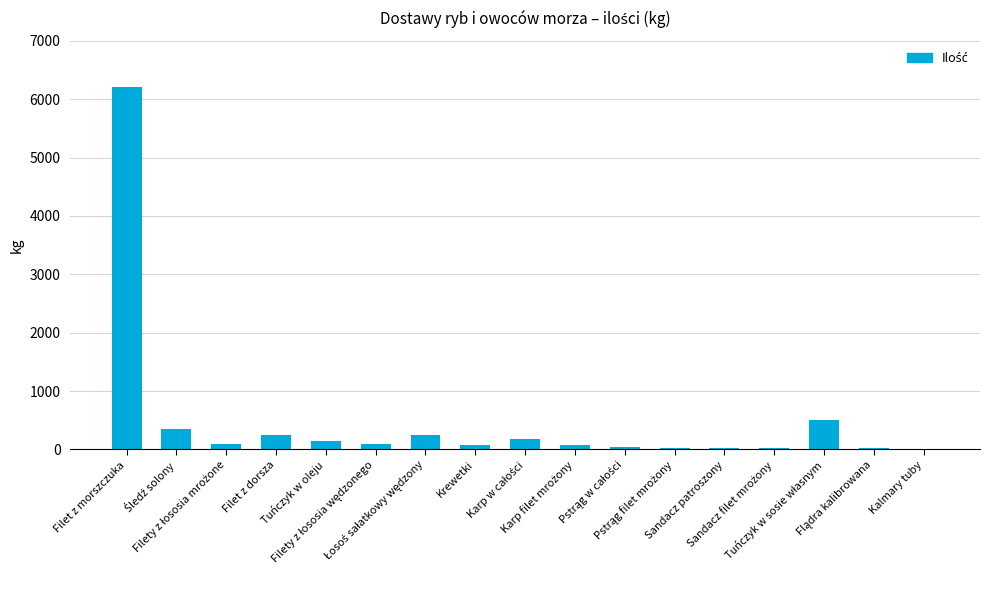

What is the greatest value displayed?

6200.0